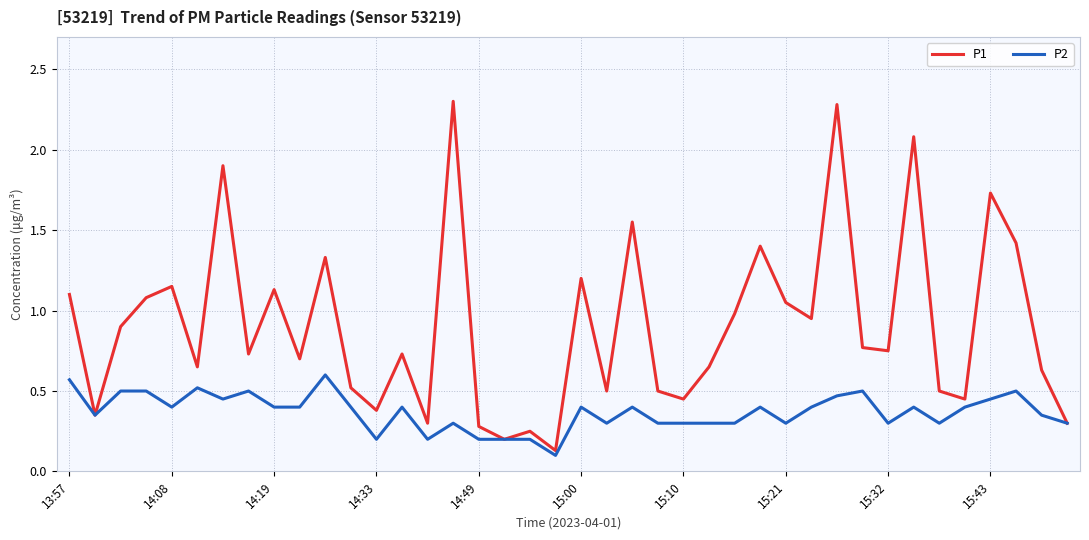

Which series has the largest range (max minus min)?

P1